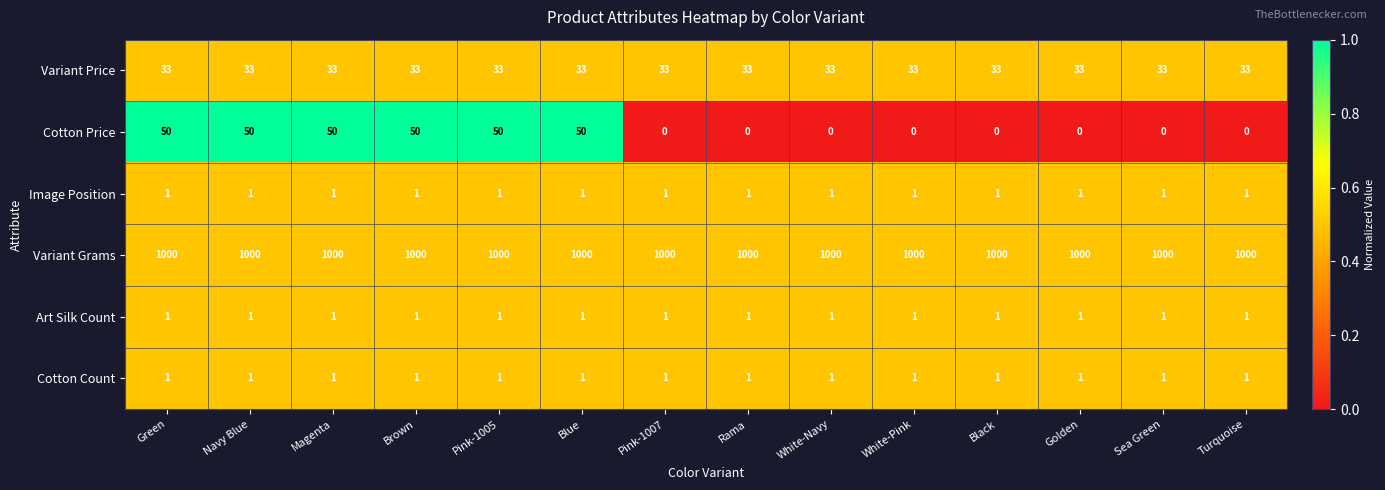

What is the difference between the highest and lowest values at White-Navy?

1000